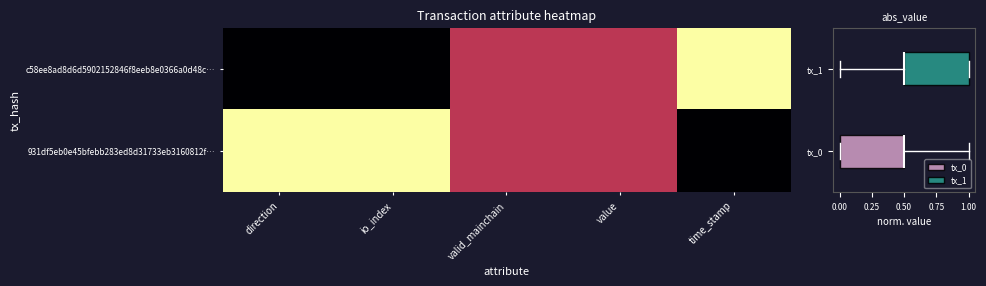

What is the total value across all series at time_stamp?

1.0